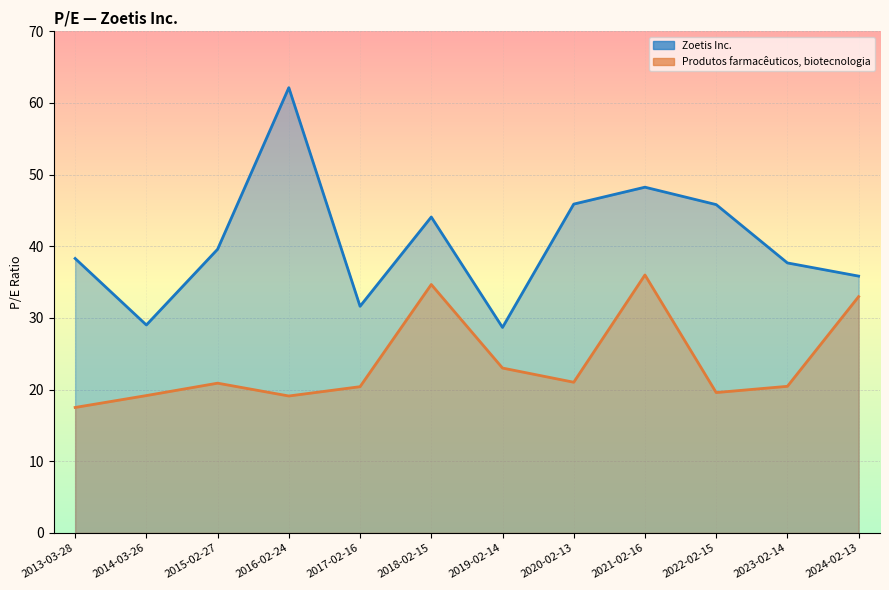

How many data points in Produtos farmacêuticos, biotecnologia are above 20?

8